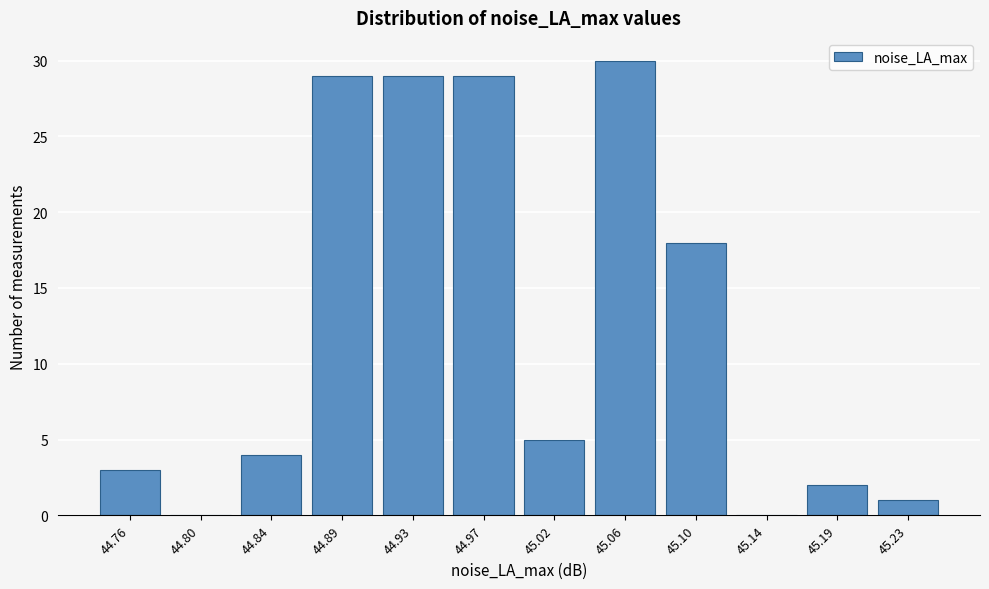

Reading right to left, extract all data points from this chart.

45.23=1	45.19=2	45.14=0	45.10=18	45.06=30	45.02=5	44.97=29	44.93=29	44.89=29	44.84=4	44.80=0	44.76=3